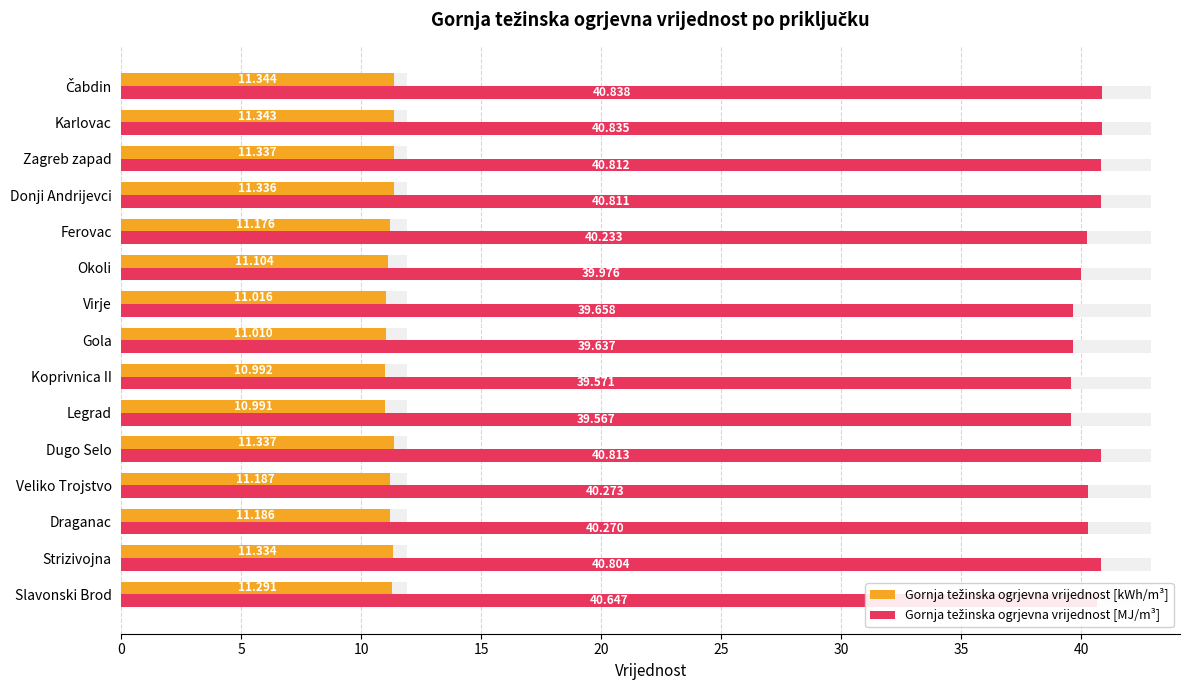

What are all the series names shown in the legend?

Gornja težinska ogrjevna vrijednost [kWh/m³], Gornja težinska ogrjevna vrijednost [MJ/m³]